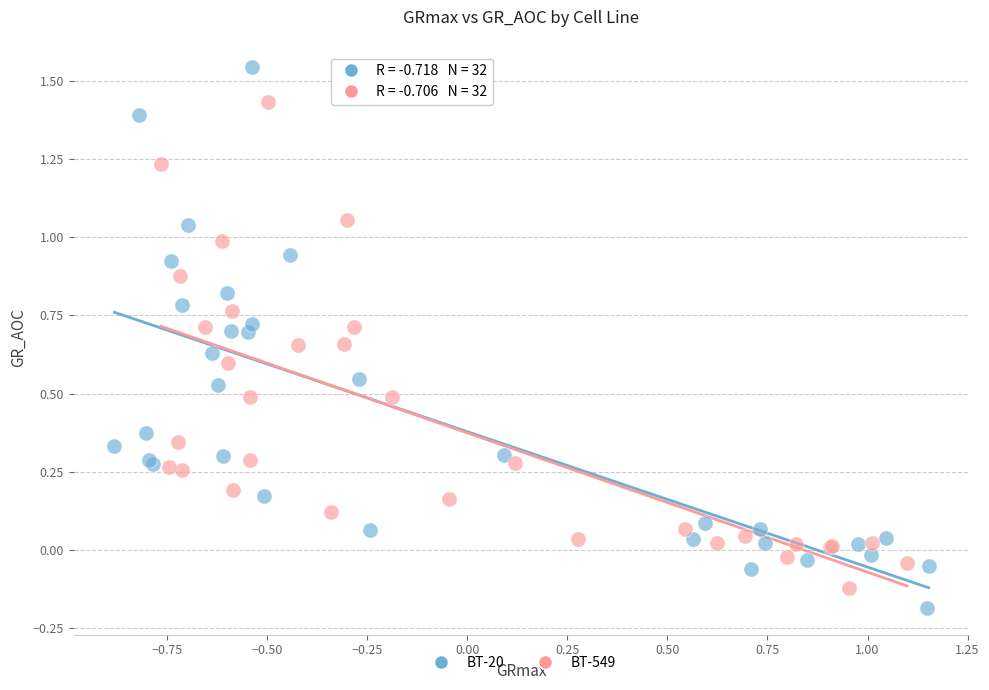

What are all the series names shown in the legend?

BT-20, BT-549